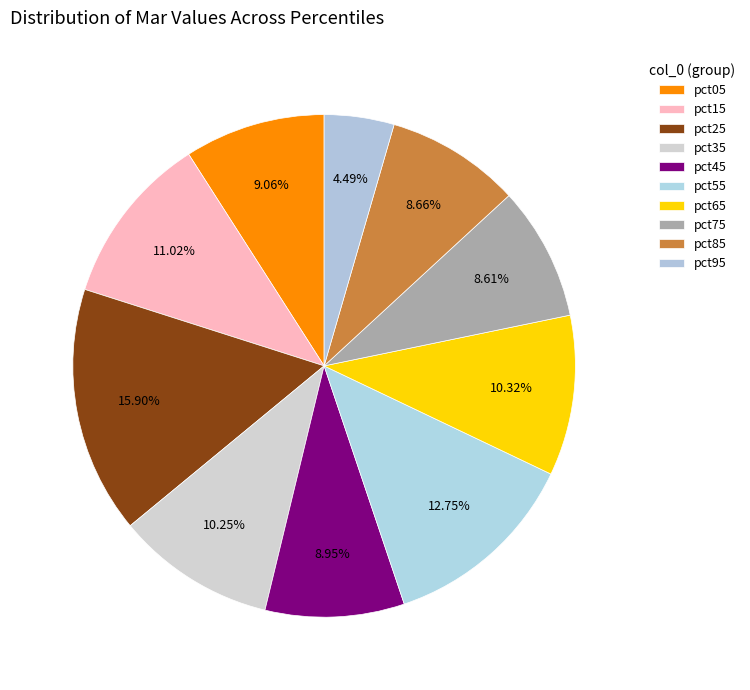

True or false: pct95 accounts for 19% of the total.

False